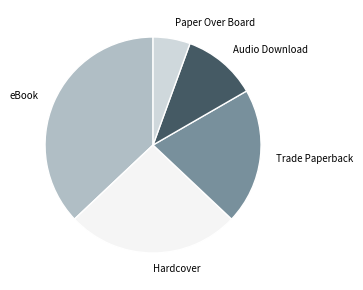

Rank the categories by value from highest to lowest.

eBook, Hardcover, Trade Paperback, Audio Download, Paper Over Board